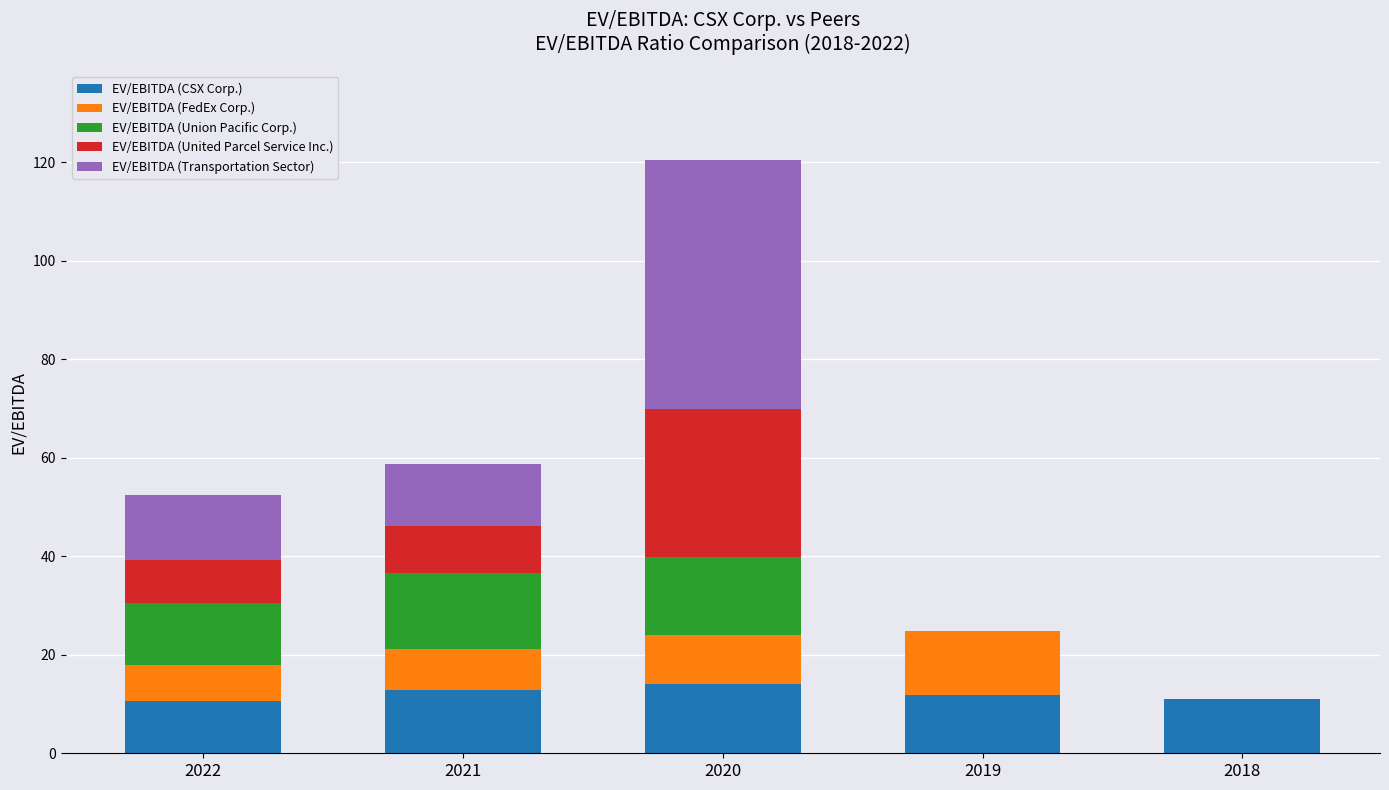

What is the highest value of the EV/EBITDA (CSX Corp.) series?

14.0